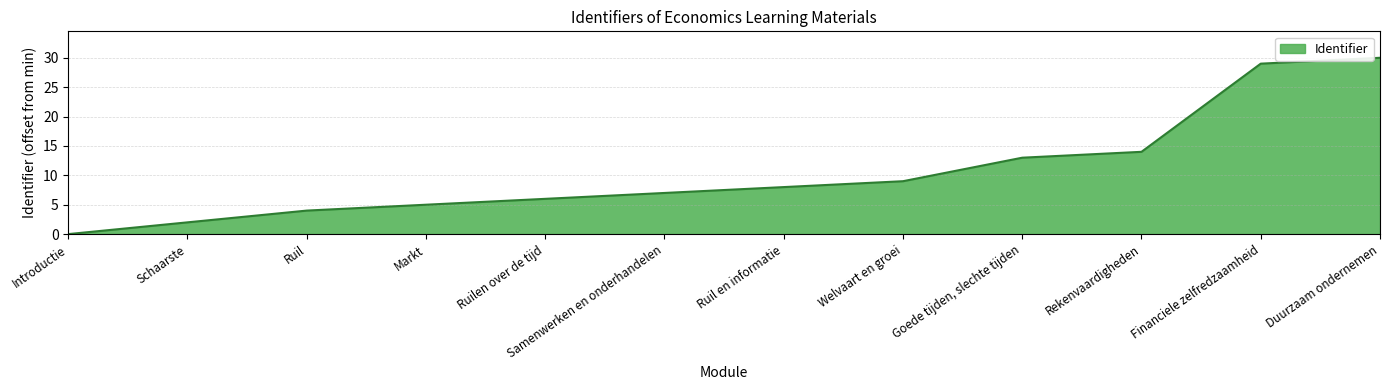

Does the chart display data point markers on the line(s)?

No